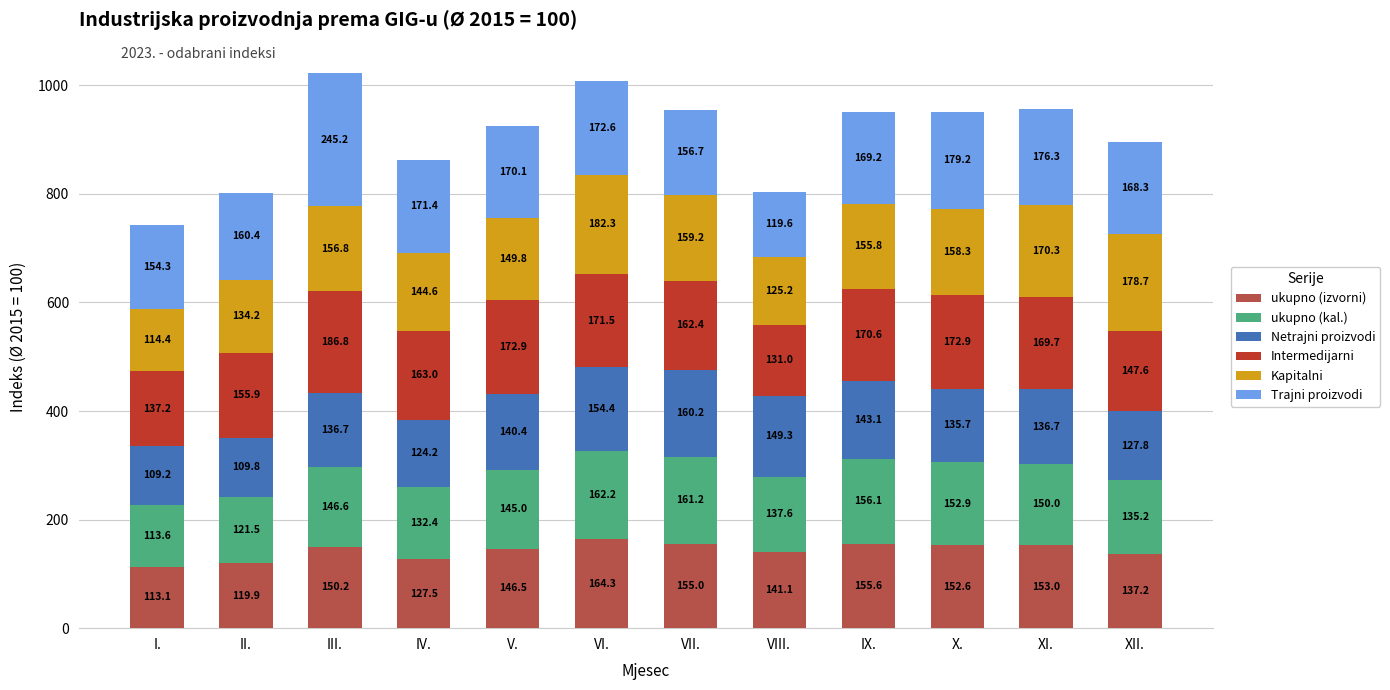

Rank the categories by ukupno (izvorni) value from lowest to highest.

I., II., IV., XII., VIII., V., III., X., XI., VII., IX., VI.